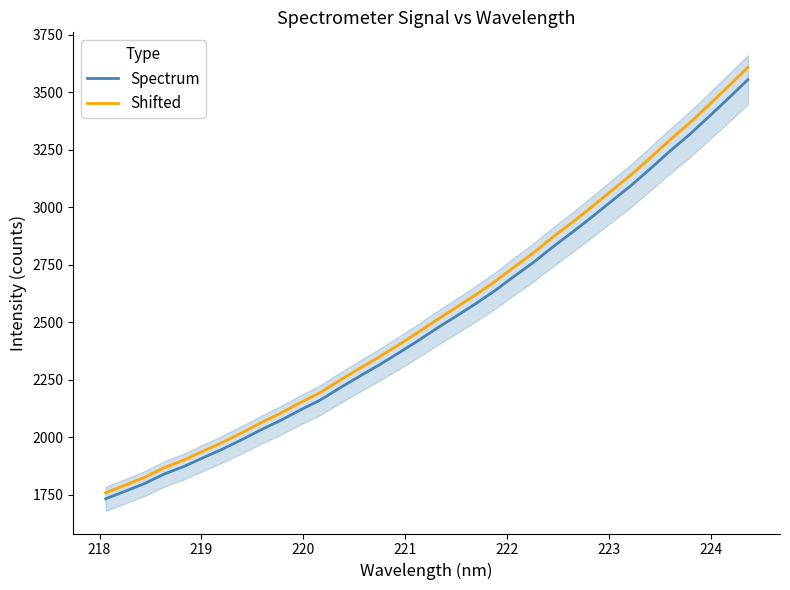

True or false: Spectrum and Shifted cross at least once.

False